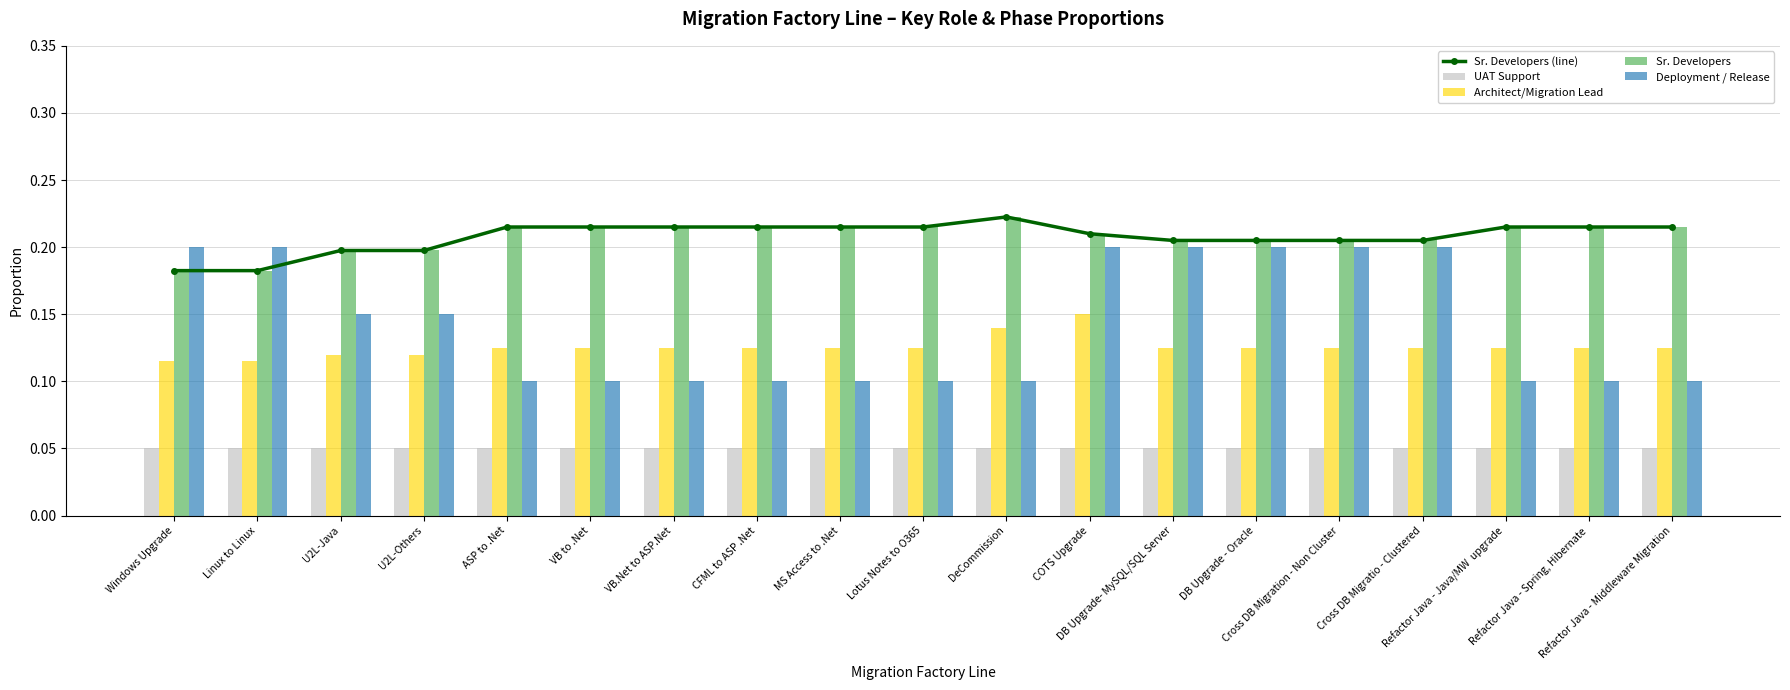

What is the greatest value displayed?

0.2